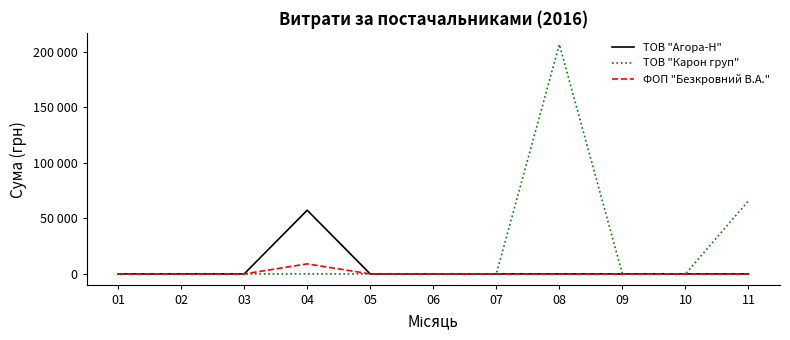

The ФОП "Безкровний В.А." series shows 0.0 at 09. True or false?

True